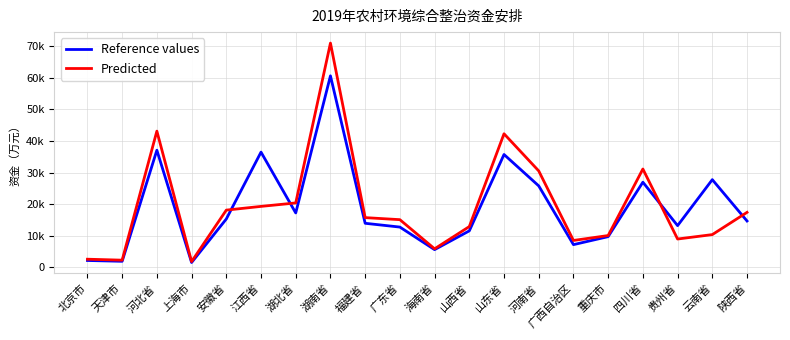

List the labels in order of Reference values value, smallest first.

上海市, 天津市, 北京市, 海南省, 广西自治区, 重庆市, 山西省, 广东省, 贵州省, 福建省, 陕西省, 安徽省, 湖北省, 河南省, 四川省, 云南省, 山东省, 江西省, 河北省, 湖南省